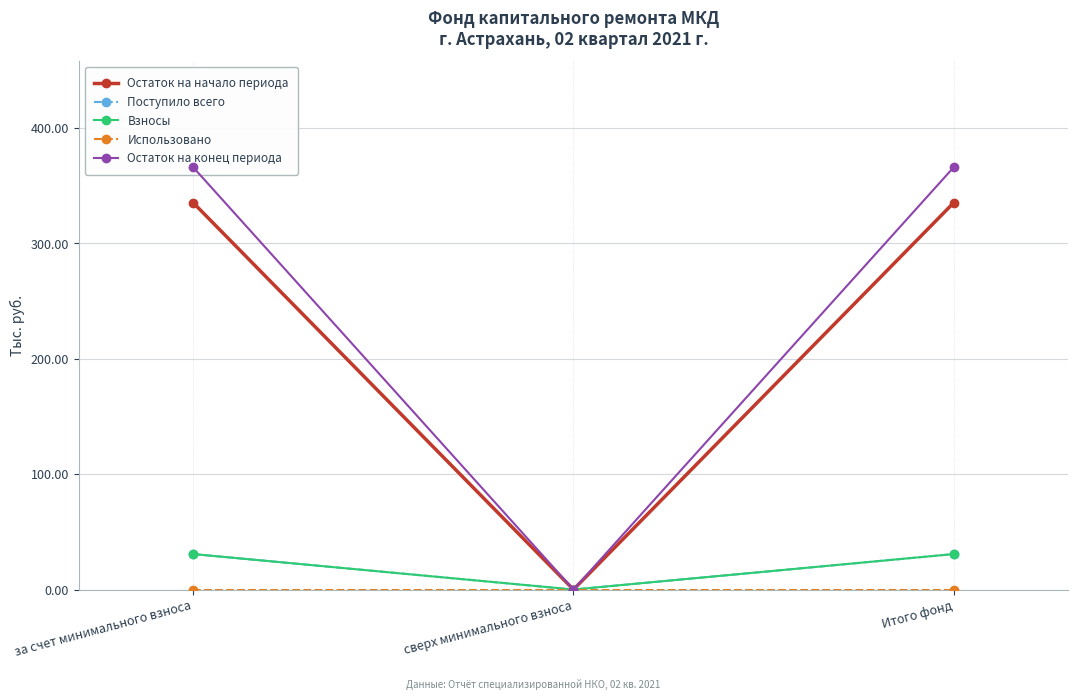

Is it true that Остаток на начало периода equals 0.0 at сверх минимального взноса?

True